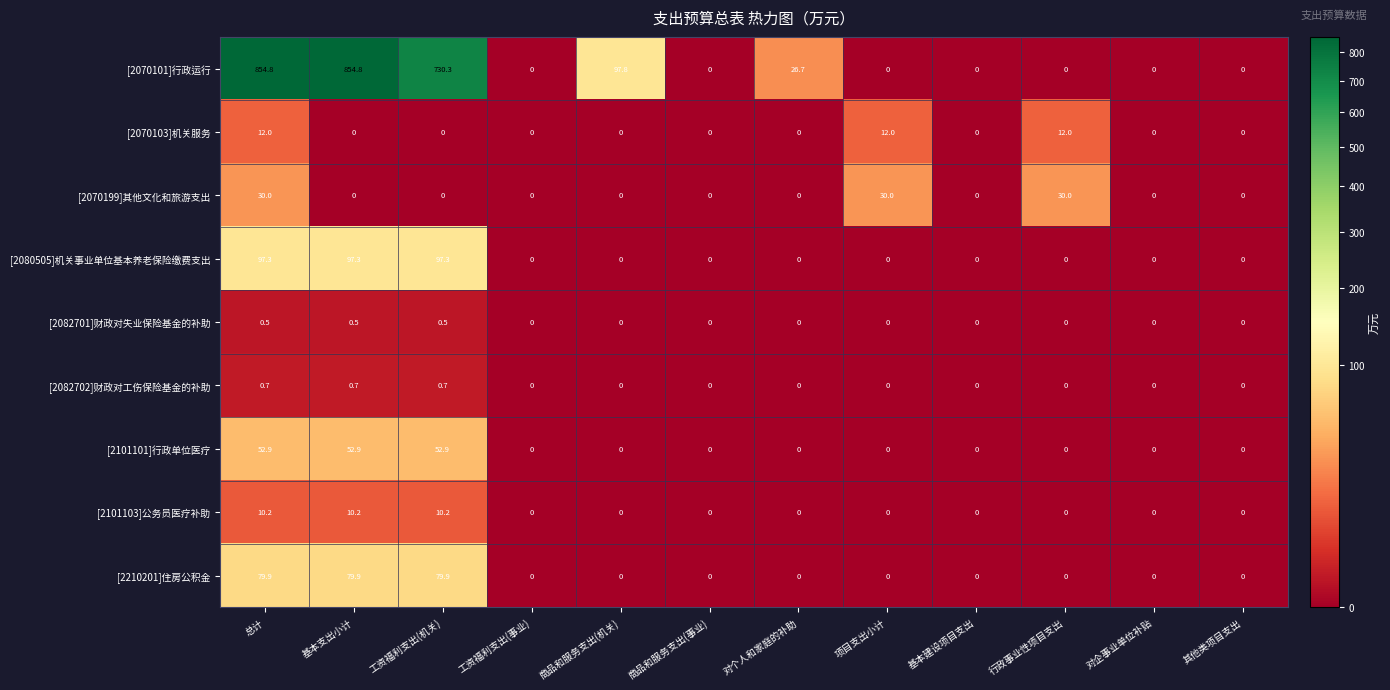

What is the highest value of the [2082701]财政对失业保险基金的补助 series?

0.5